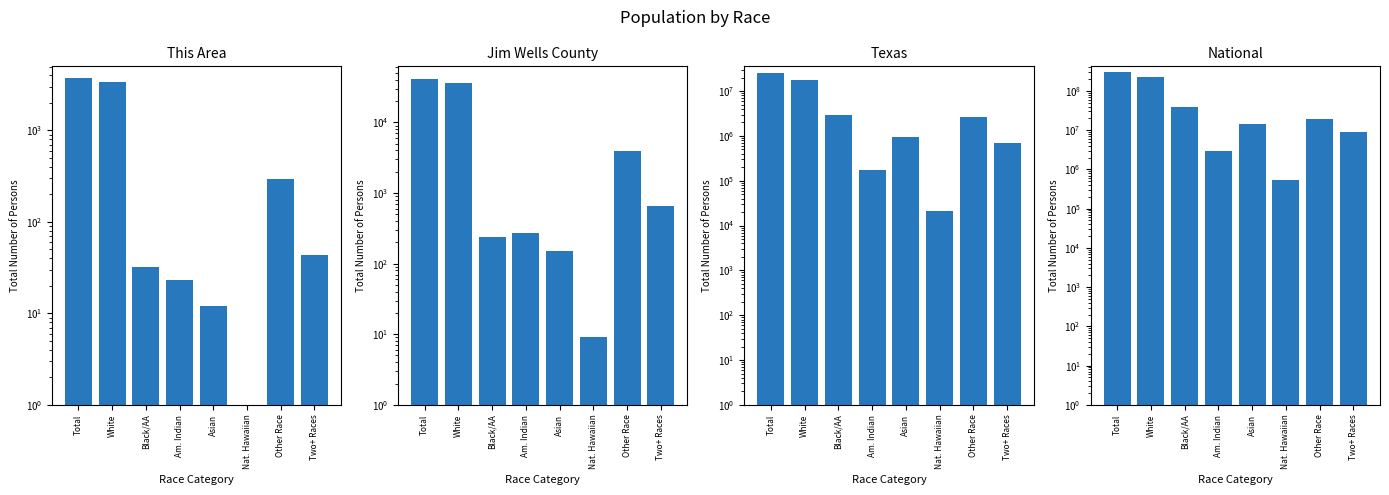

What are all the series names shown in the legend?

This Area, Jim Wells County, Texas, National